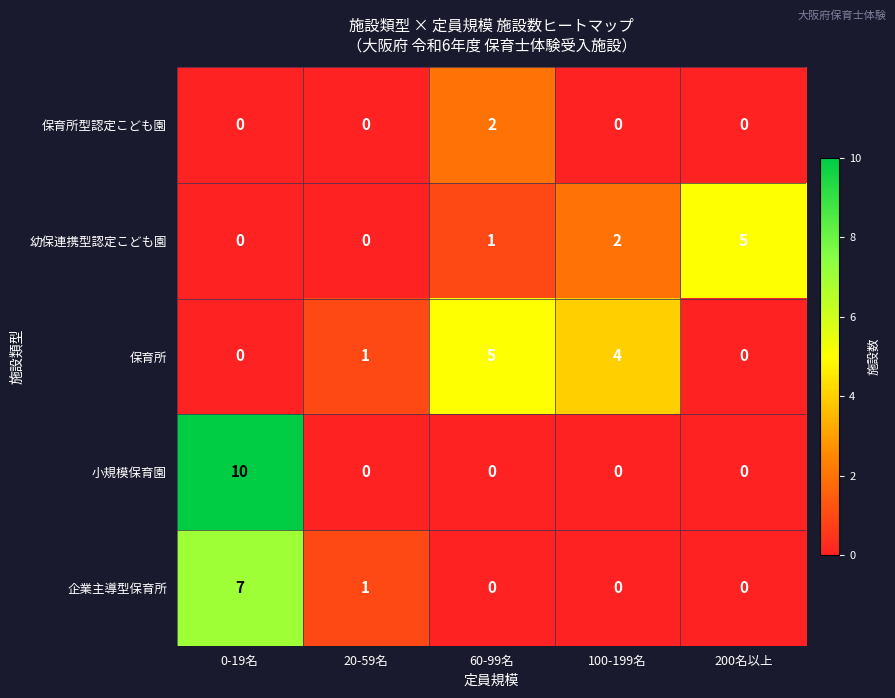

At which category is the sum across all series the highest?

0-19名